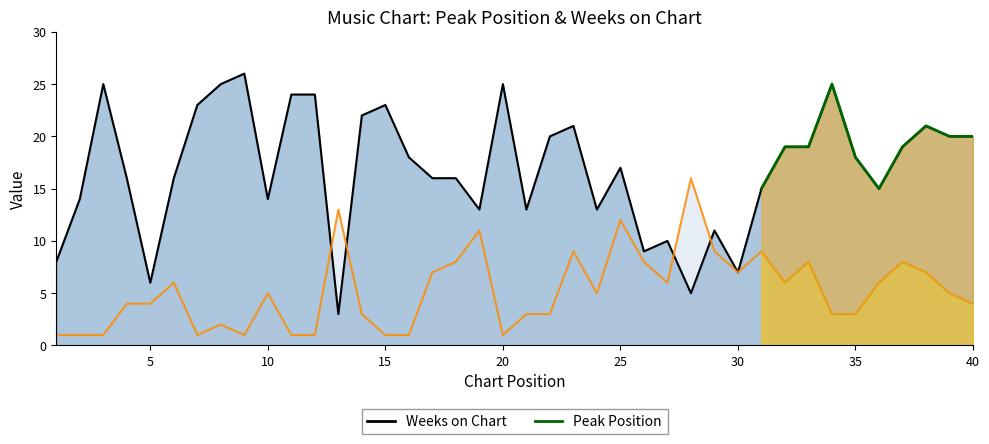

Which category has the lowest value in the Weeks on Chart series?

13